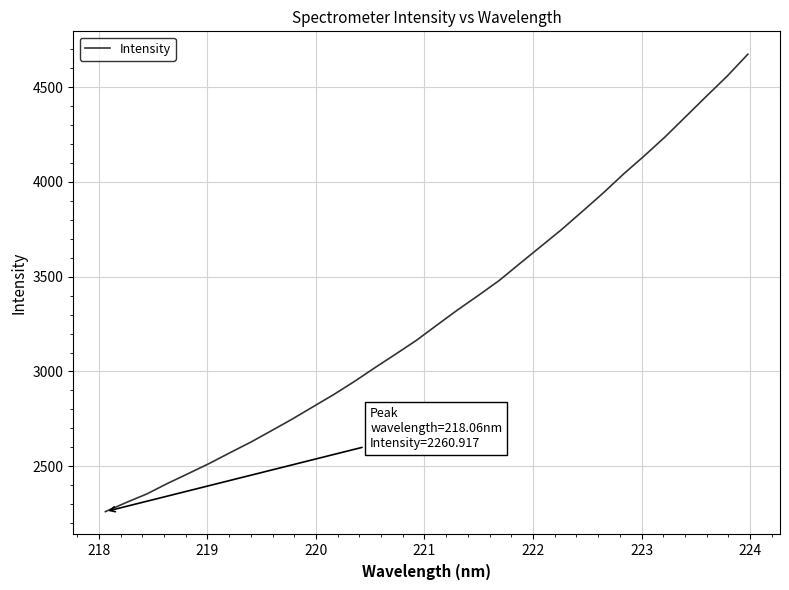

What is the greatest value displayed?

4673.1